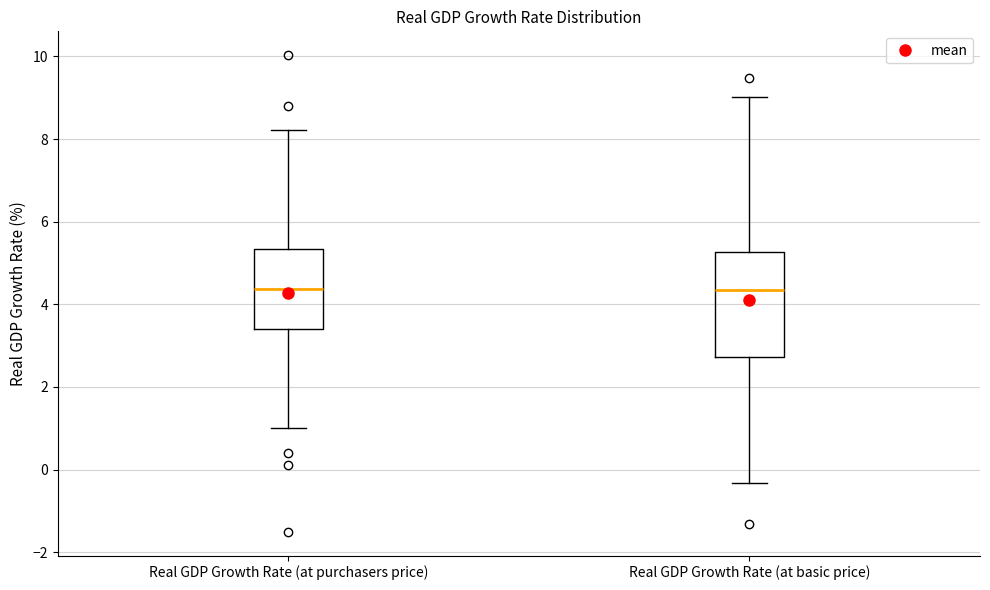

Comparing the boxes themselves (not the whiskers), which one is the tallest?

Real GDP Growth Rate (at basic price)